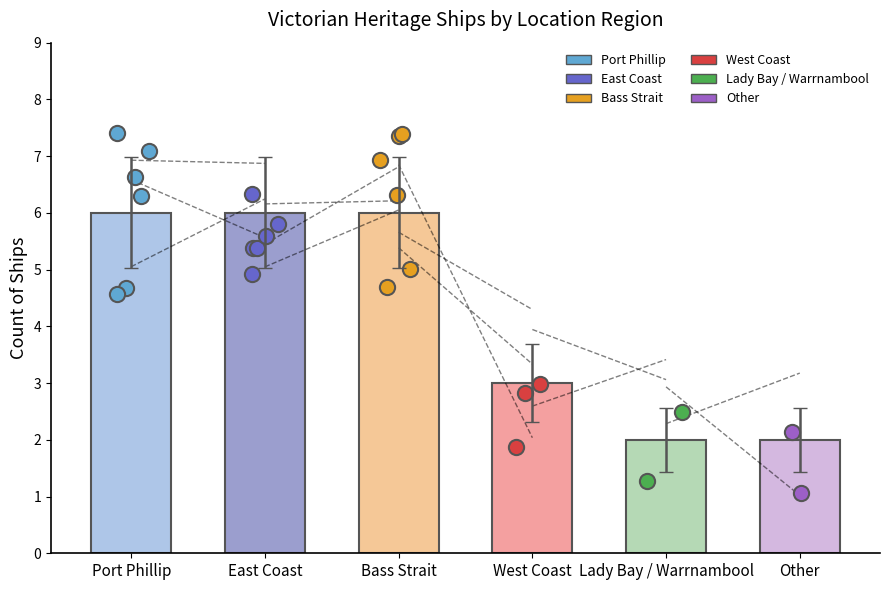

Approximately how many times larger is the value at Lady Bay / Warrnambool compared to Other?

1.0